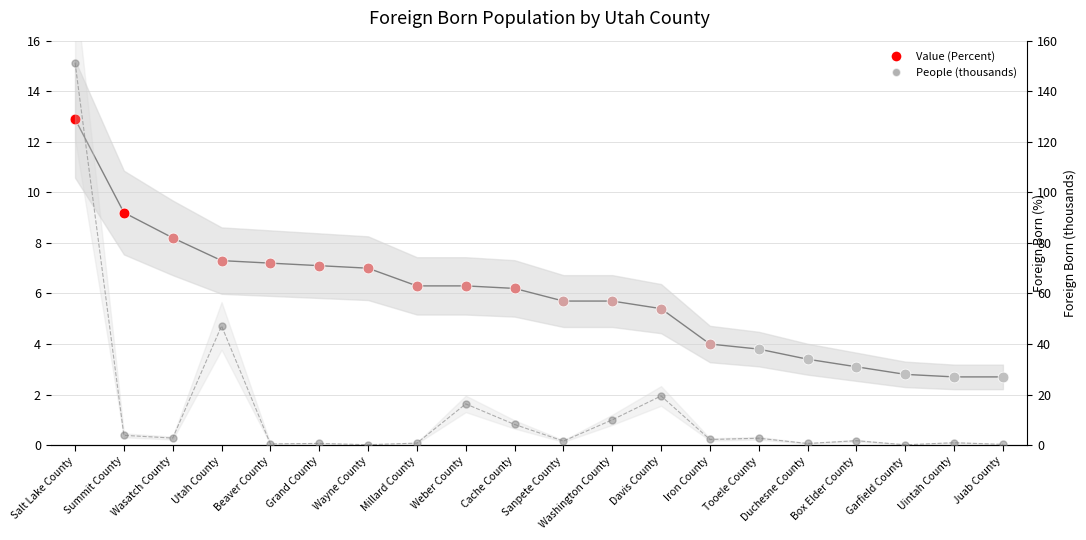

What is the total value across all series at Juab County?

3.0